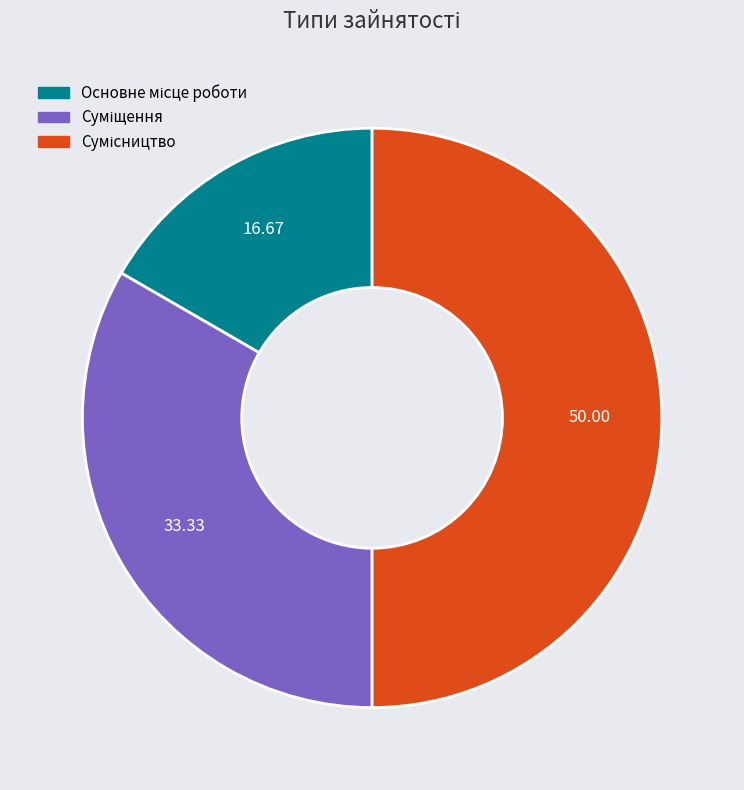

How many segments does this pie chart have?

3